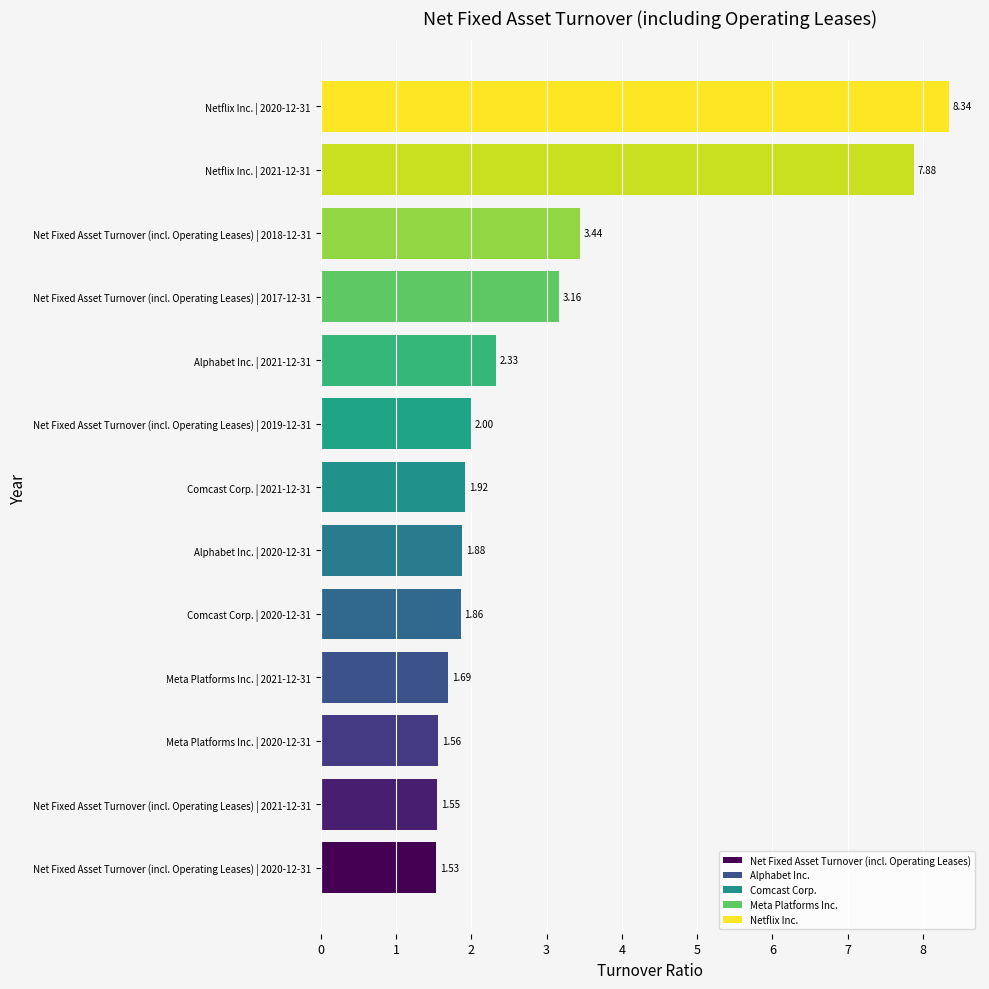

What is the sum of all values?

39.1